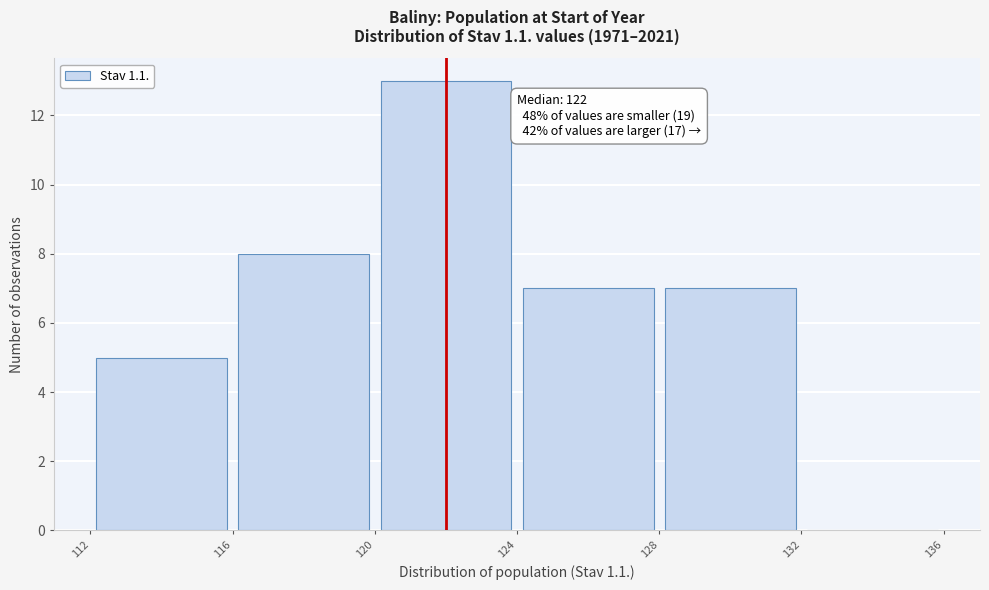

Over which range of the x-axis is the bar tallest?

120 to 124